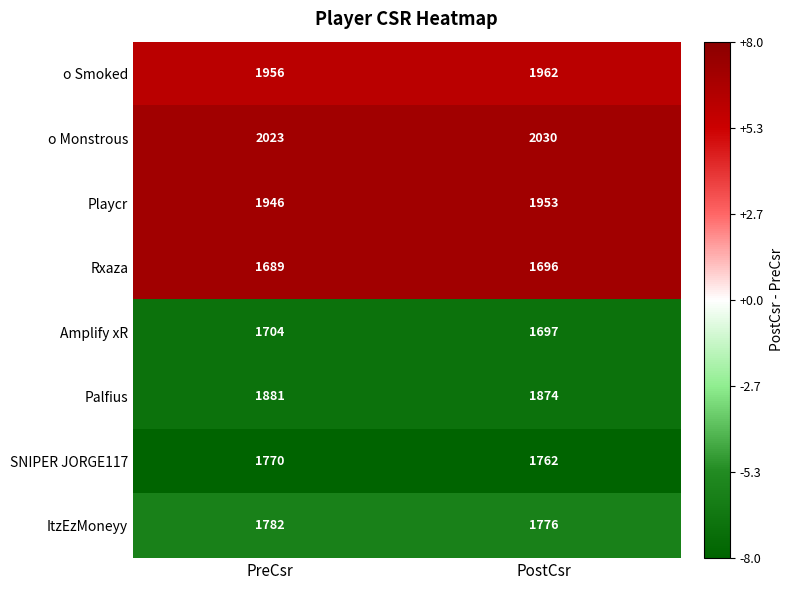

At PostCsr, list the series in order from largest to smallest.

o Monstrous, o Smoked, Playcr, Palfius, ItzEzMoneyy, SNIPER JORGE117, Amplify xR, Rxaza